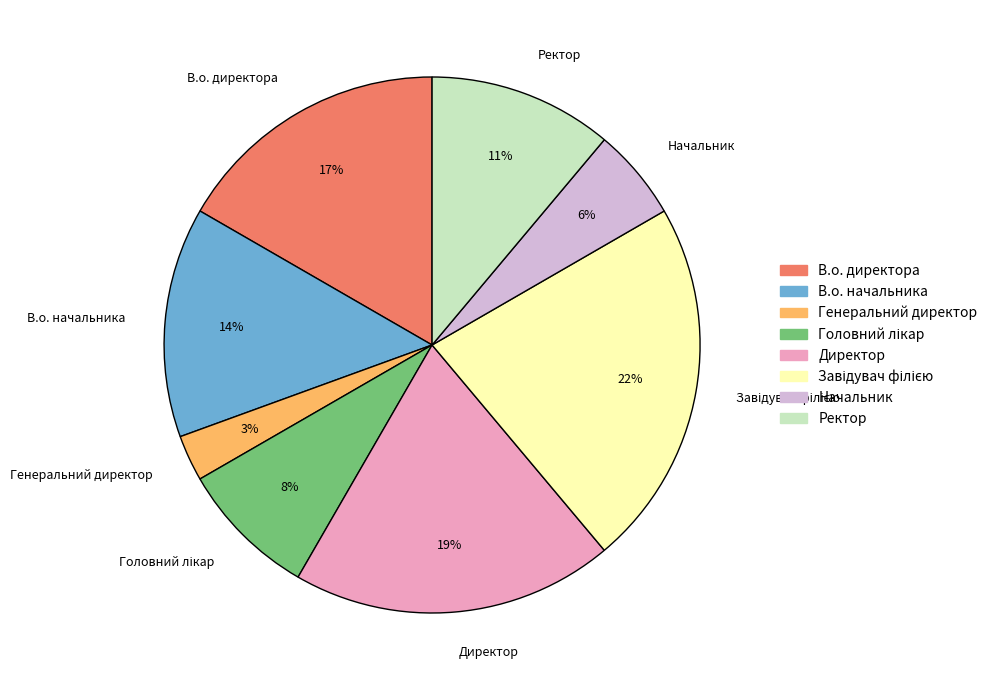

Do В.о. директора and Ректор together represent more than half of the pie?

No